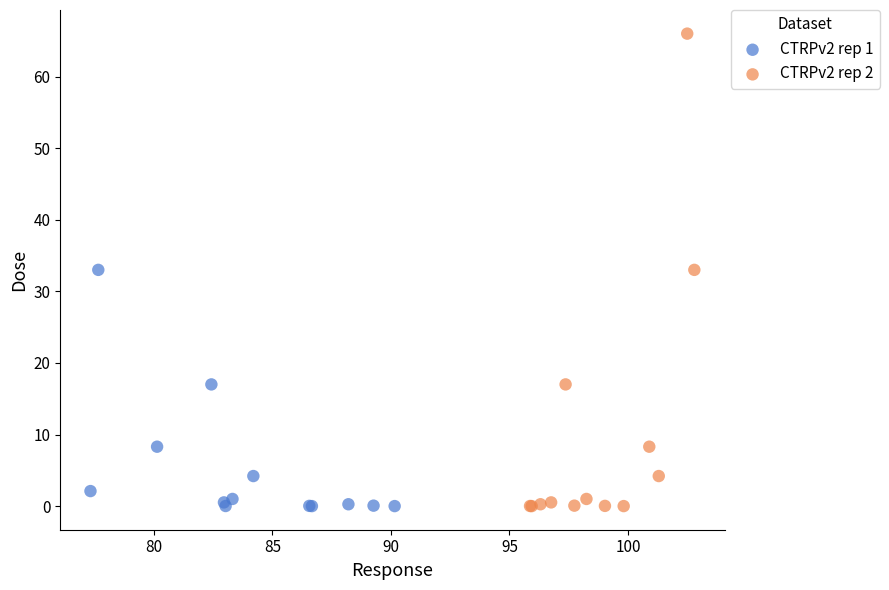

Which series contains the highest Y value?

CTRPv2 rep 2